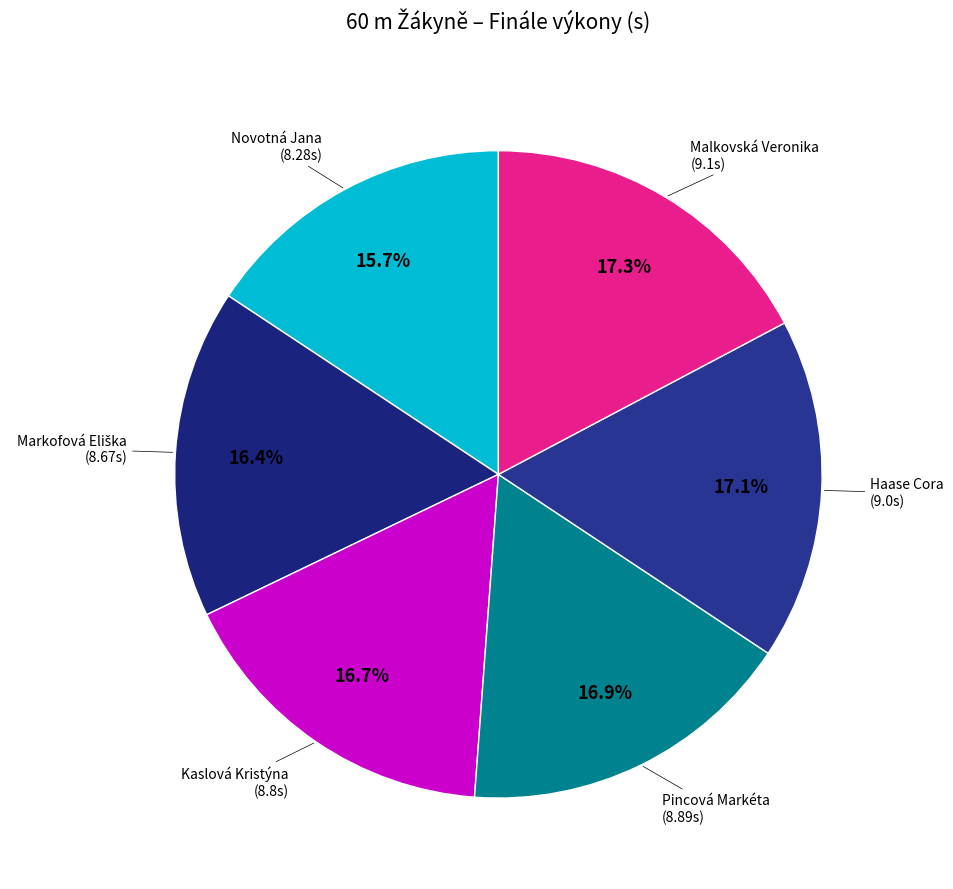

How many segments does this pie chart have?

6